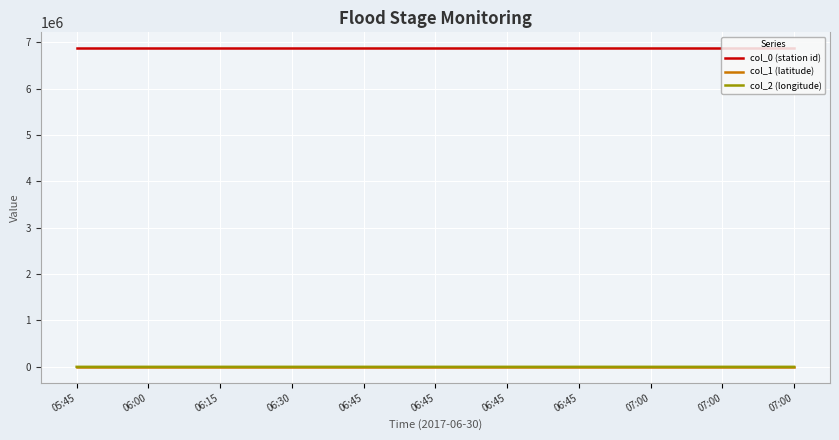

Is the value of col_1 (latitude) at 06:45 greater than the value of col_0 (station id) at 06:45?

No